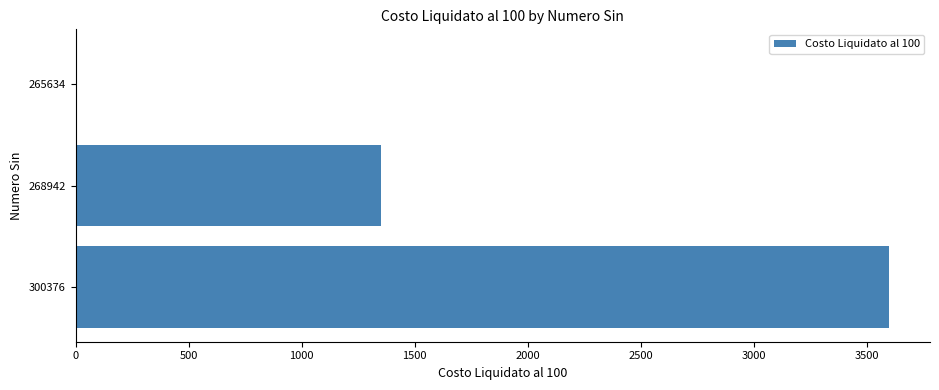

What is the change in value from 268942 to 265634?

-1350